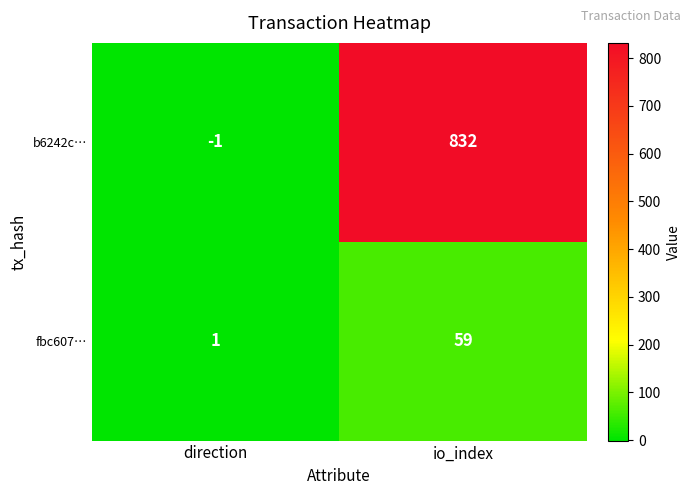

What is the maximum value shown in the chart?

832